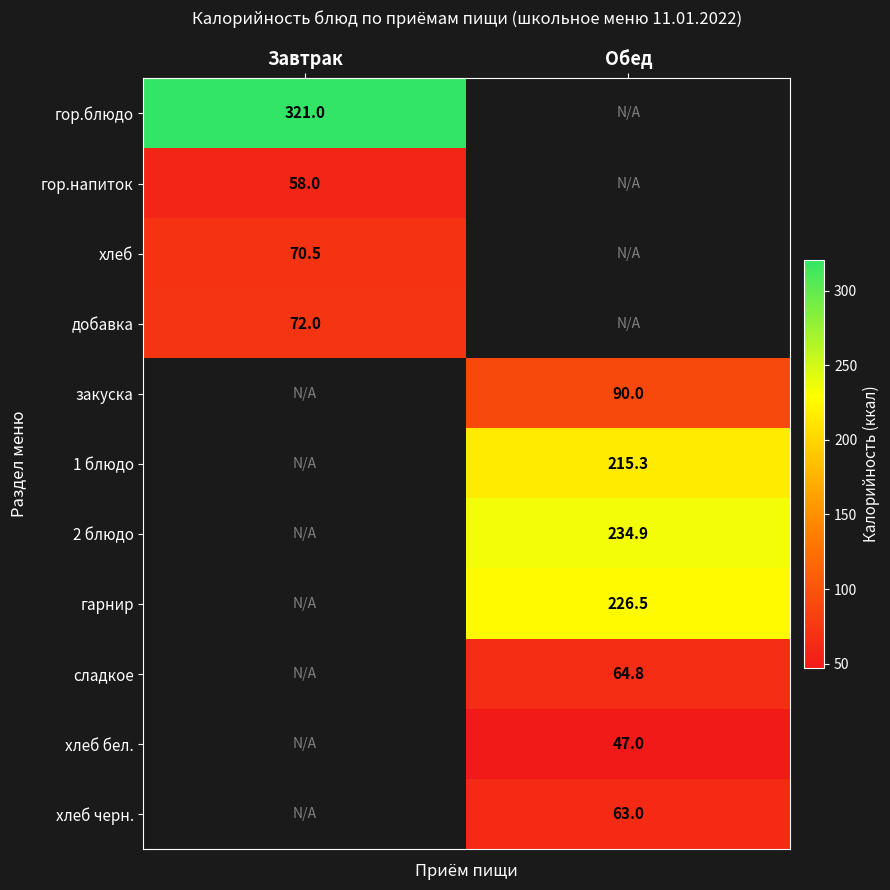

Is the value of хлеб черн. at Обед greater than the value of гор.напиток at Завтрак?

Yes